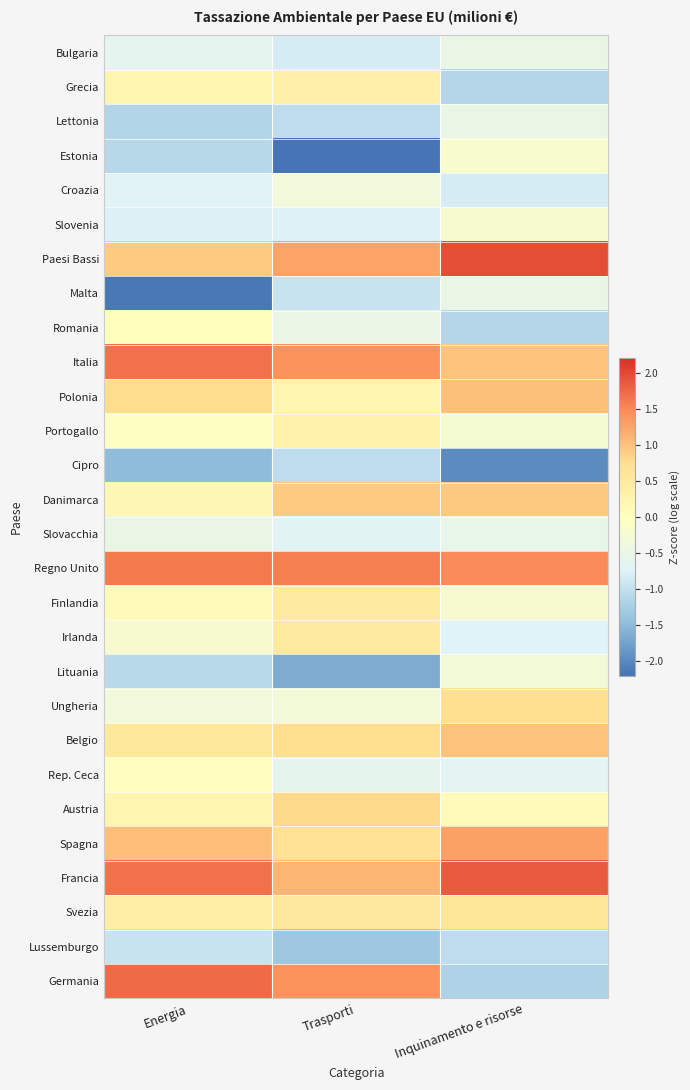

Which label corresponds to the smallest value in the chart?

Trasporti